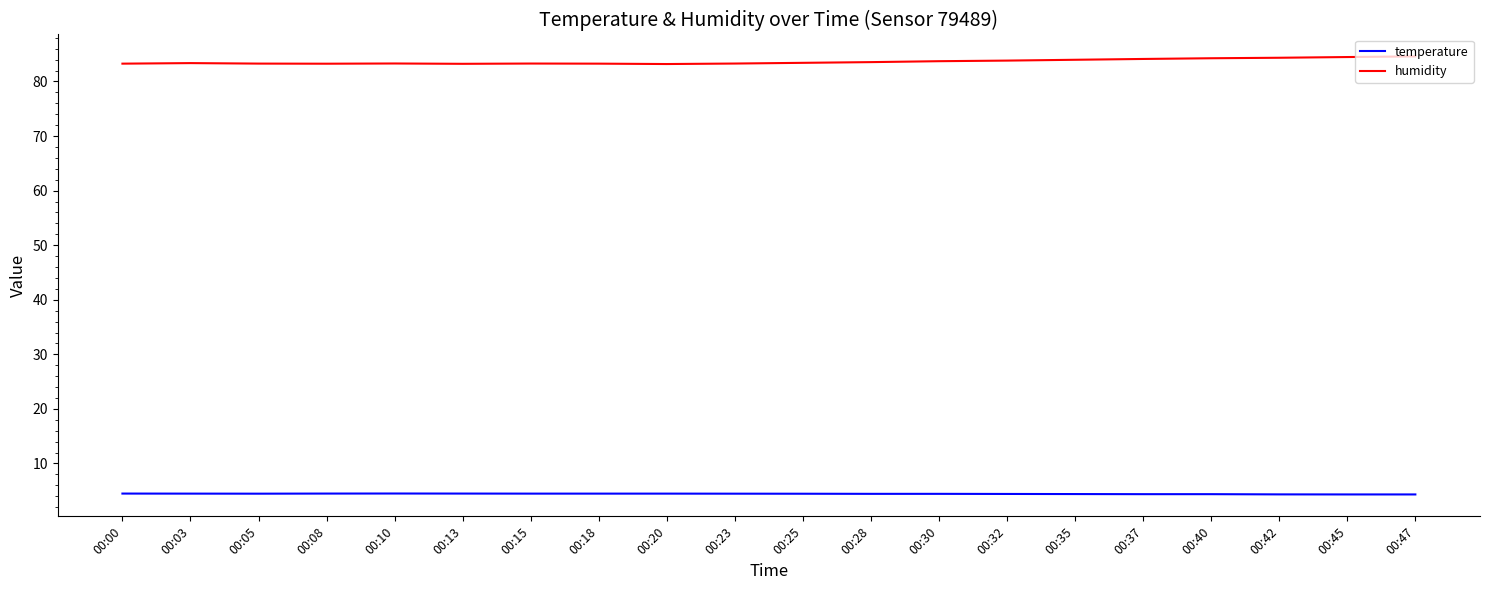

True or false: humidity and temperature intersect in this chart.

False